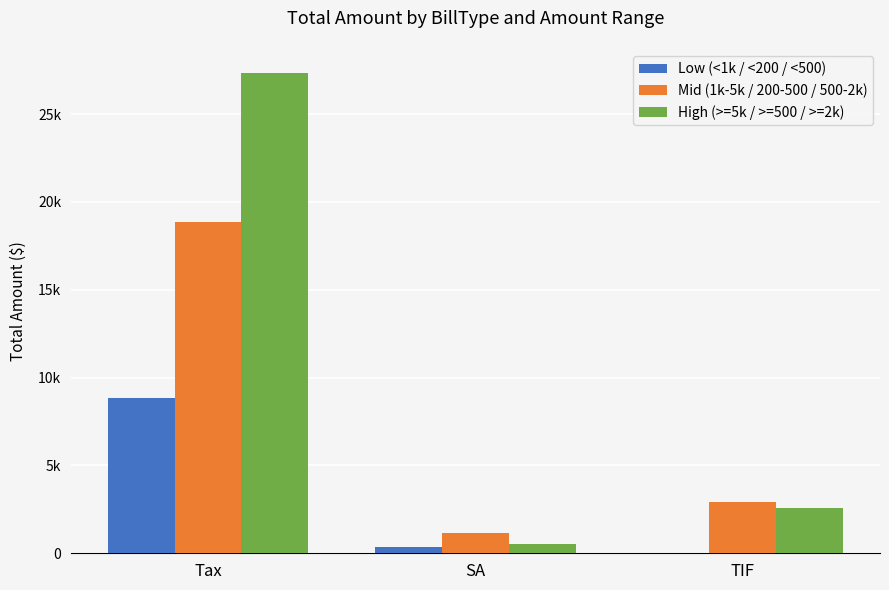

The High (>=5k / >=500 / >=2k) series shows 889.0 at SA. True or false?

False